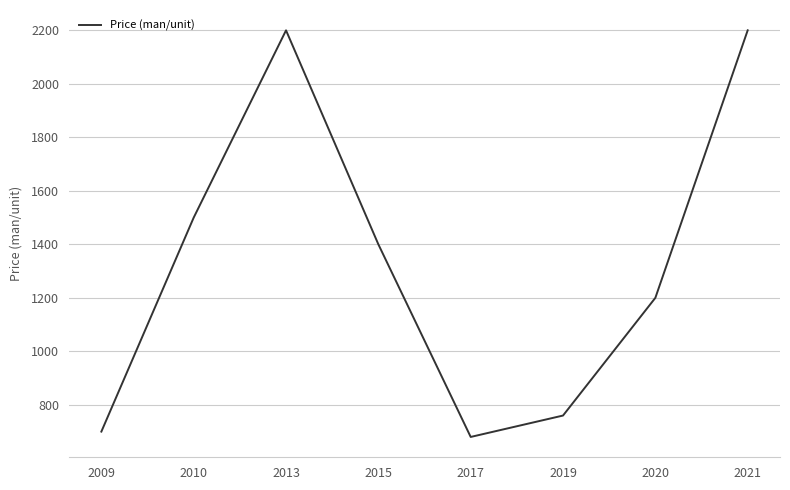

What is the average value?

1330